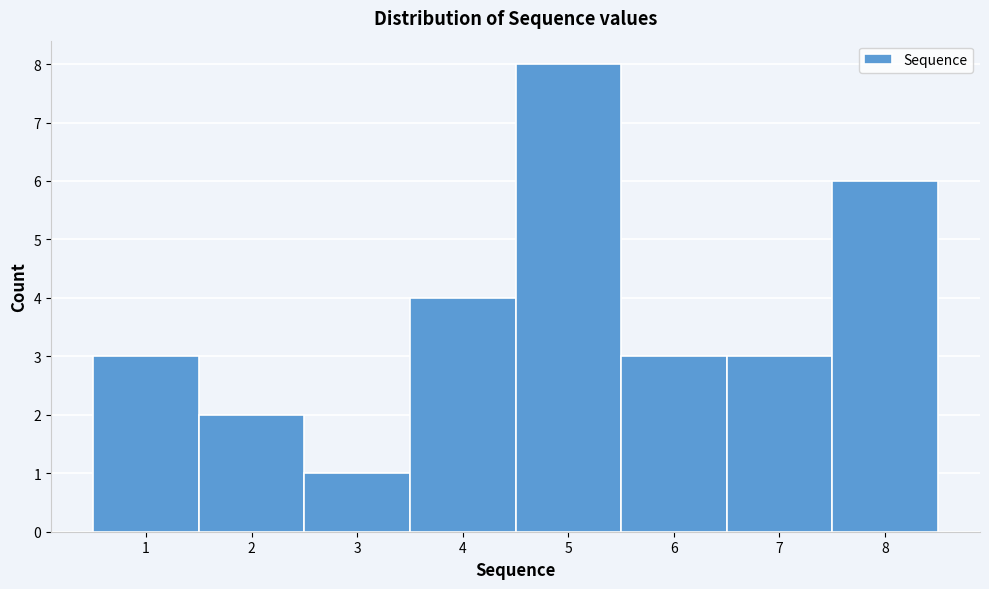

Reading left to right, list every bar in this chart as the range it spans on the x-axis followed by its height. The values are not printed on the chart, so give them approximately, as read against the axis.

0.5 to 1.5: 3
1.5 to 2.5: 2
2.5 to 3.5: 1
3.5 to 4.5: 4
4.5 to 5.5: 8
5.5 to 6.5: 3
6.5 to 7.5: 3
7.5 to 8.5: 6